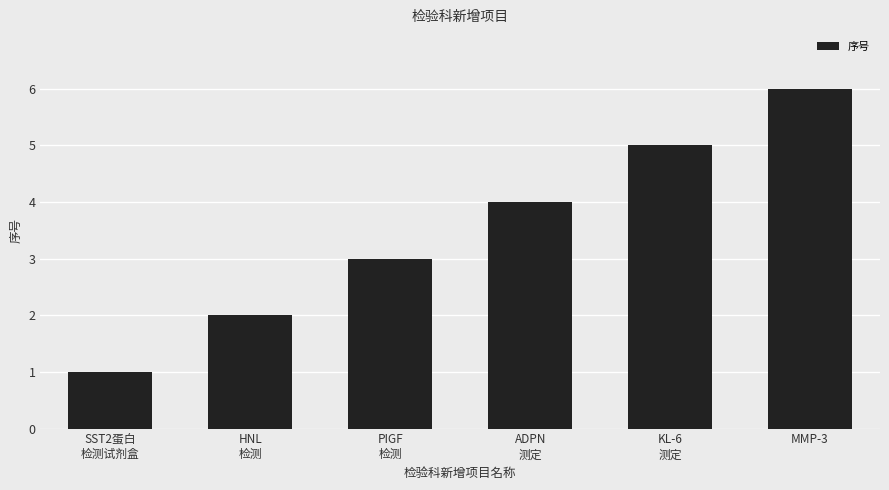

Is it true that the value at MMP-3 is 3?

False